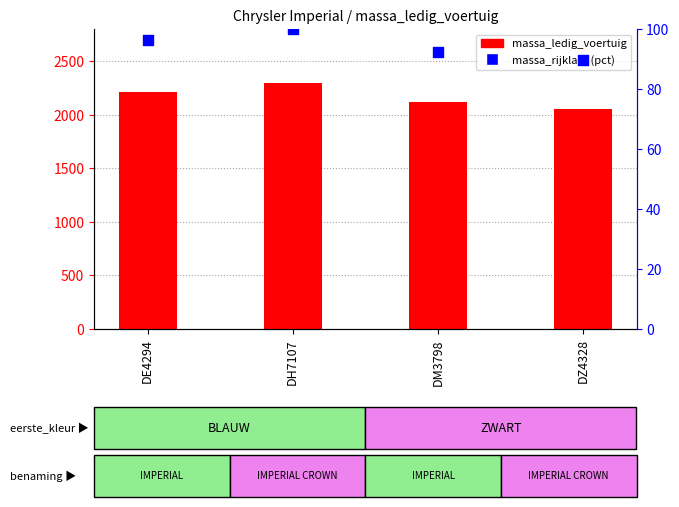

Is the value of massa_rijklaar (normalized) at DZ4328 greater than the value of massa_ledig_voertuig at DE4294?

No